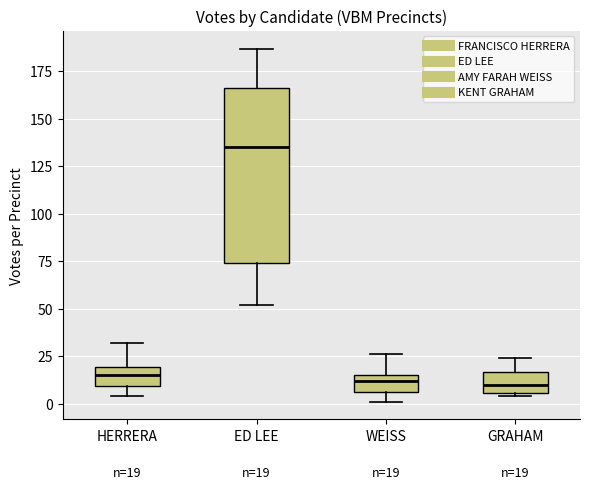

Which box is the tallest, from its lower edge to its upper edge?

ED LEE